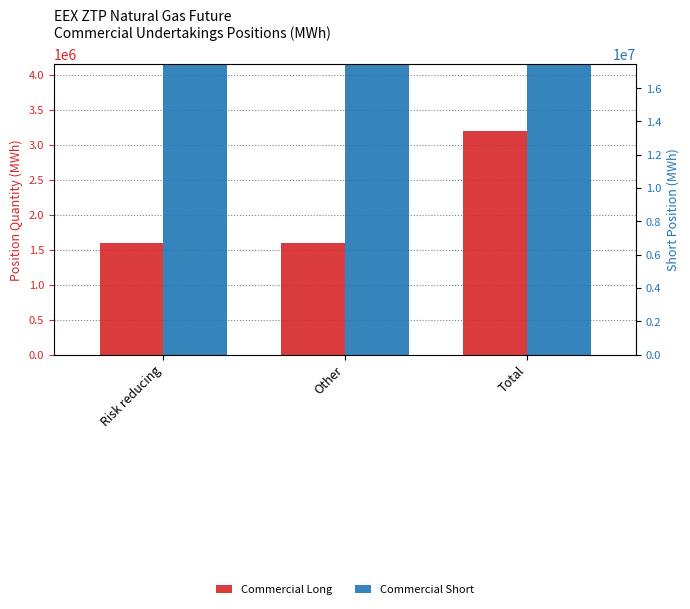

Reading left to right, transcribe all the data shown in this chart.

Commercial Long: 1595090	1598400	3193490
Commercial Short: 7245835	7297640	14543475